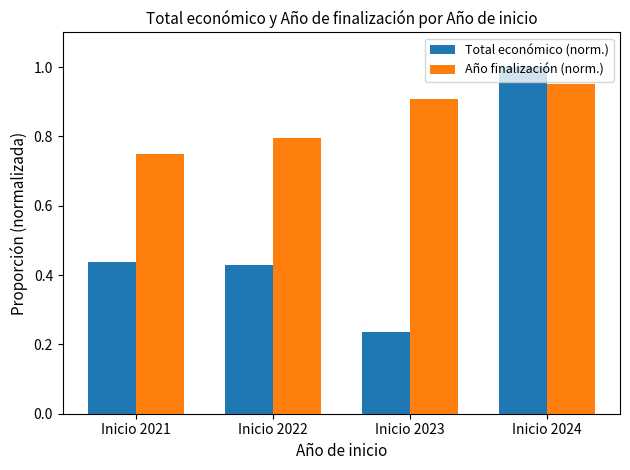

Rank the series by their average value, from highest to lowest.

Año finalización (norm.), Total económico (norm.)